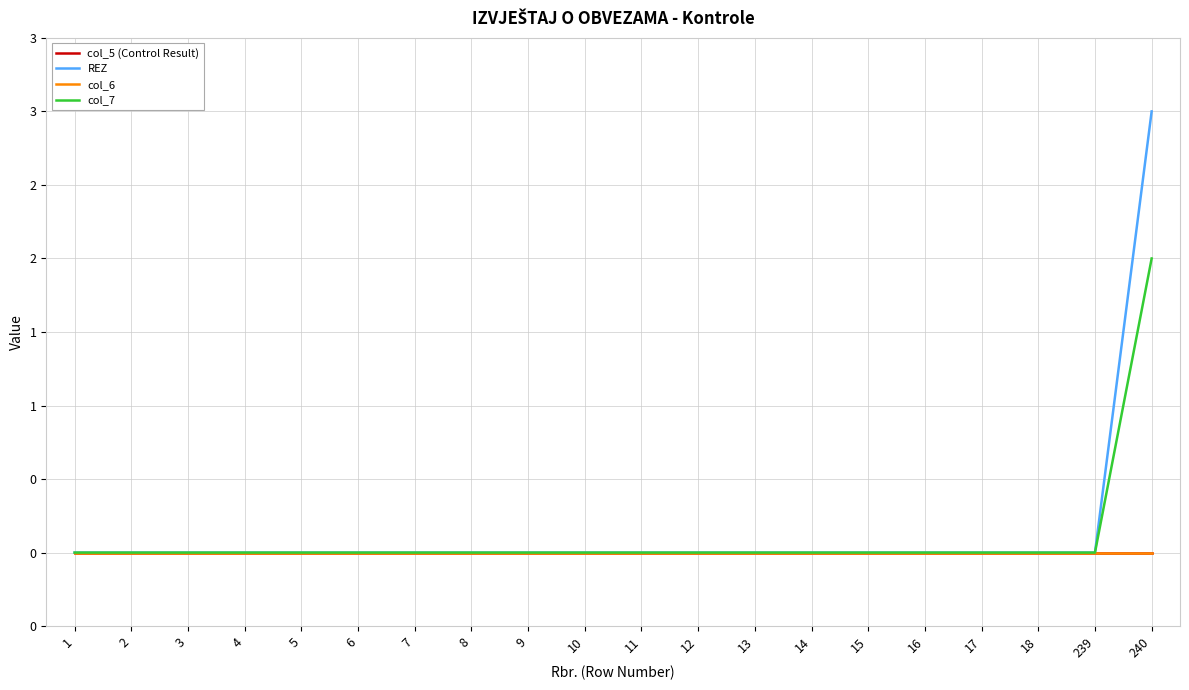

Is it true that col_7 equals 0 at 14?

True